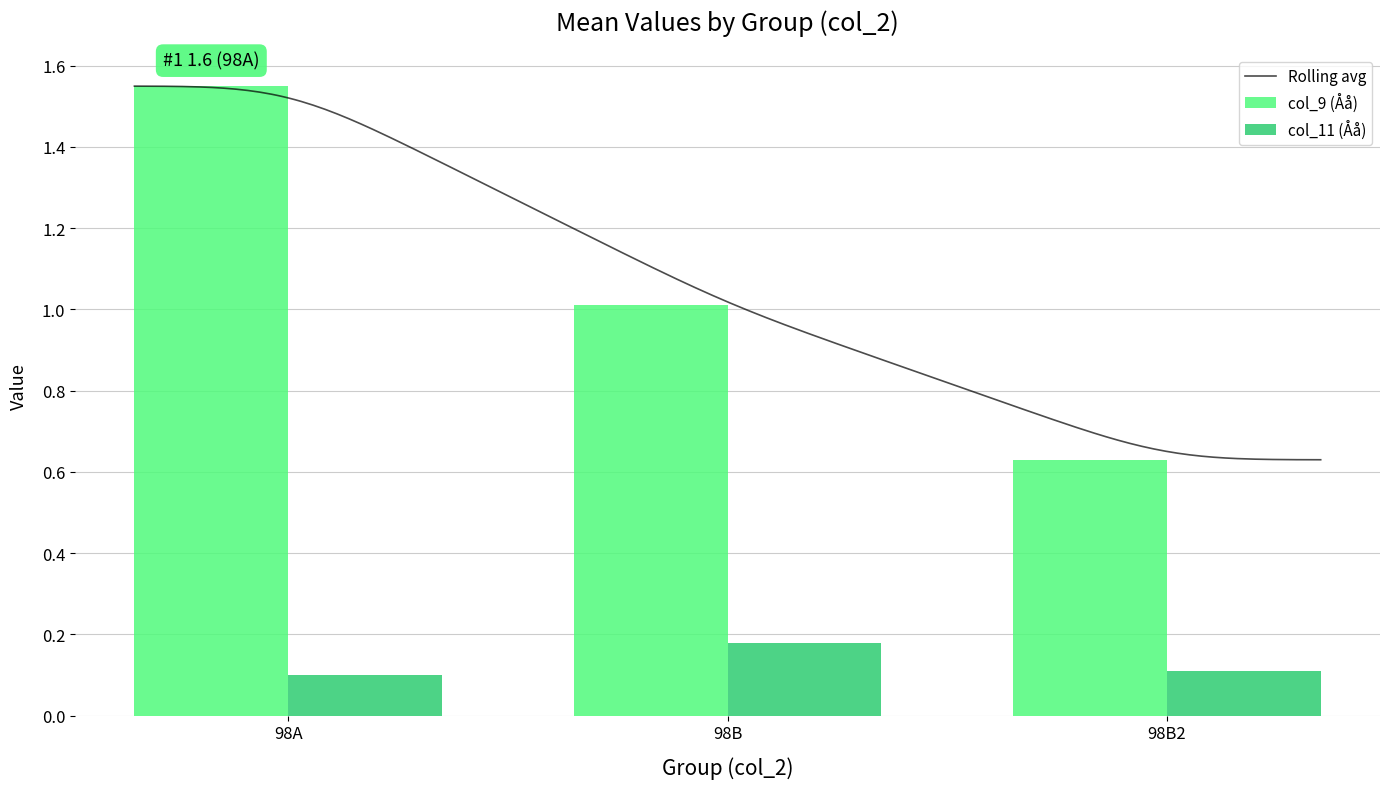

How many series are shown in this chart?

2